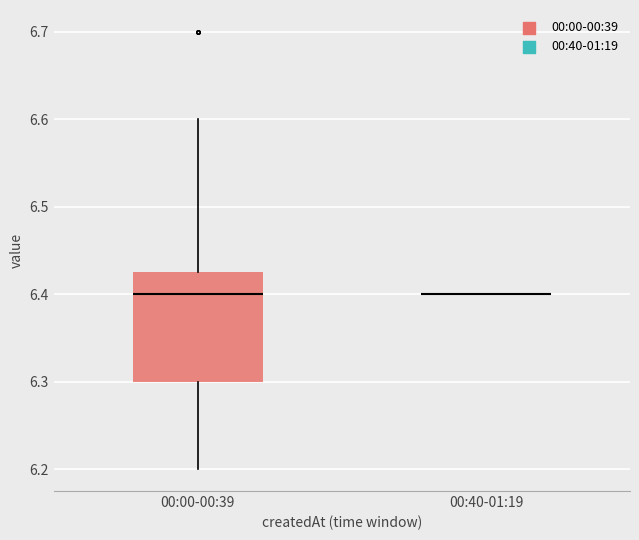

Reading left to right, transcribe this box plot: for each box, give where its median line is, the range the box spans, and where its two whiskers end, as read against the y-axis. The values are not printed on the chart, so give them approximately, as read against the axis.

00:00-00:39: median 6.40, box 6.30 to 6.43, whiskers 6.20 to 6.60
00:40-01:19: box collapsed to a line at 6.40, whiskers 6.40 to 6.40